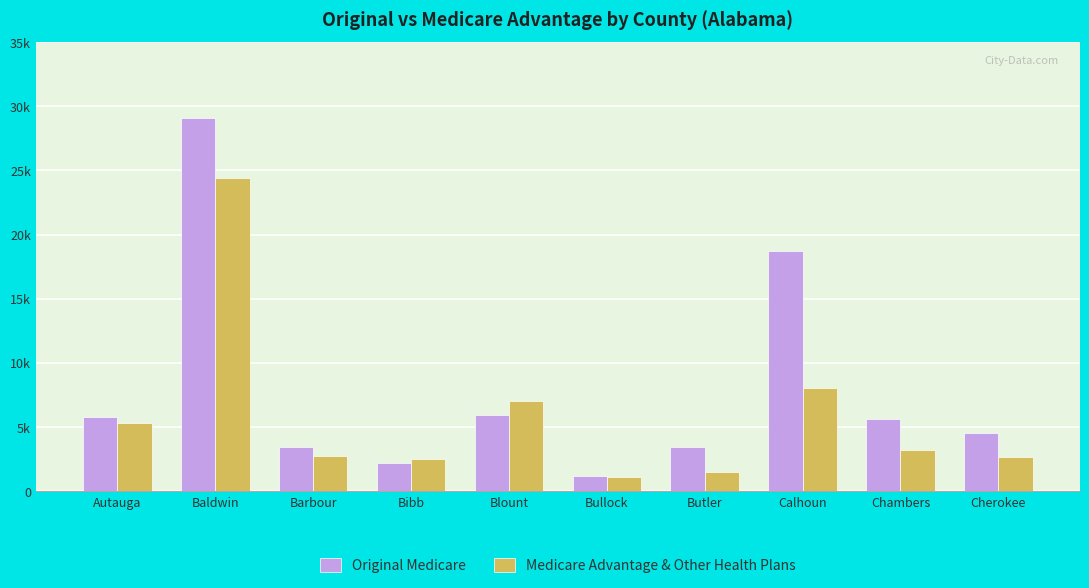

At Blount, list the series in order from largest to smallest.

Medicare Advantage & Other Health Plans, Original Medicare